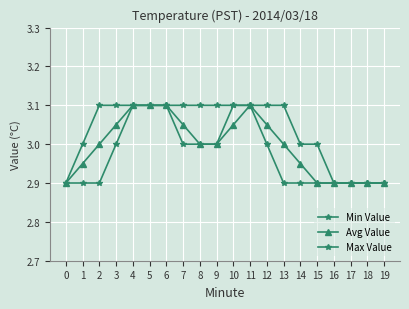

Which series has the largest total across all categories?

Max Value